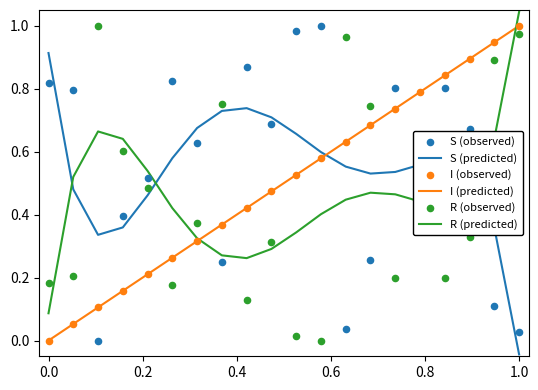

After their last crossing, which series has the higher values: S (predicted) or I (predicted)?

I (predicted)